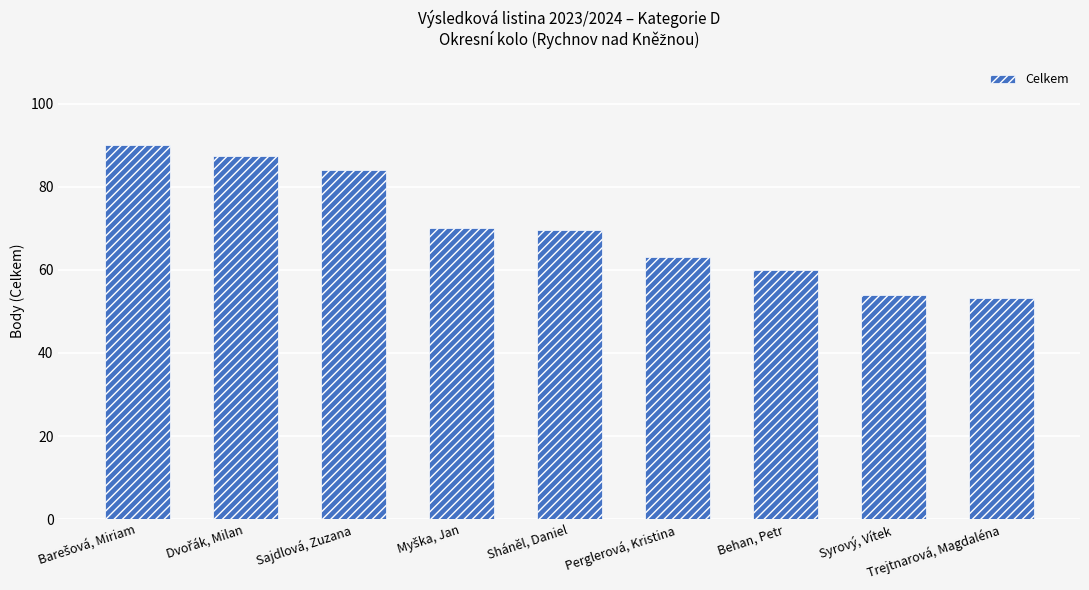

What position from the left is Syrový, Vítek?

8